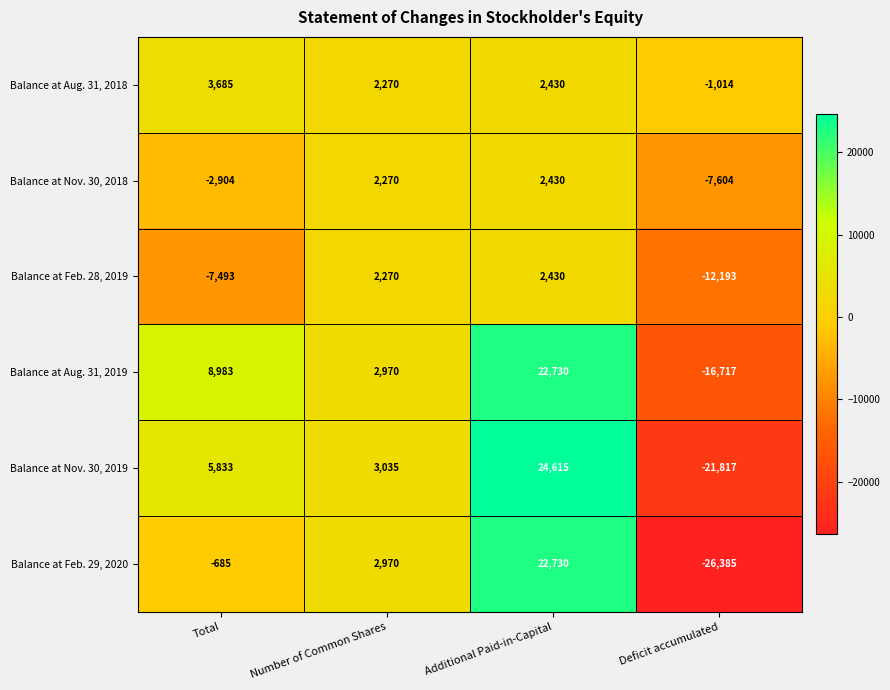

At Deficit accumulated, list the series in order from largest to smallest.

Balance at Aug. 31, 2018, Balance at Nov. 30, 2018, Balance at Feb. 28, 2019, Balance at Aug. 31, 2019, Balance at Nov. 30, 2019, Balance at Feb. 29, 2020